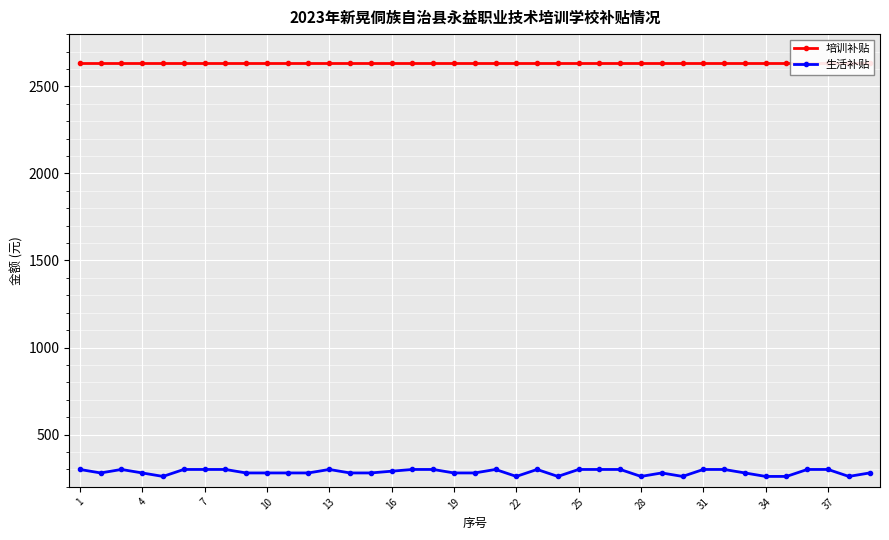

True or false: 生活补贴 has more than 1 points higher than both neighbors.

True